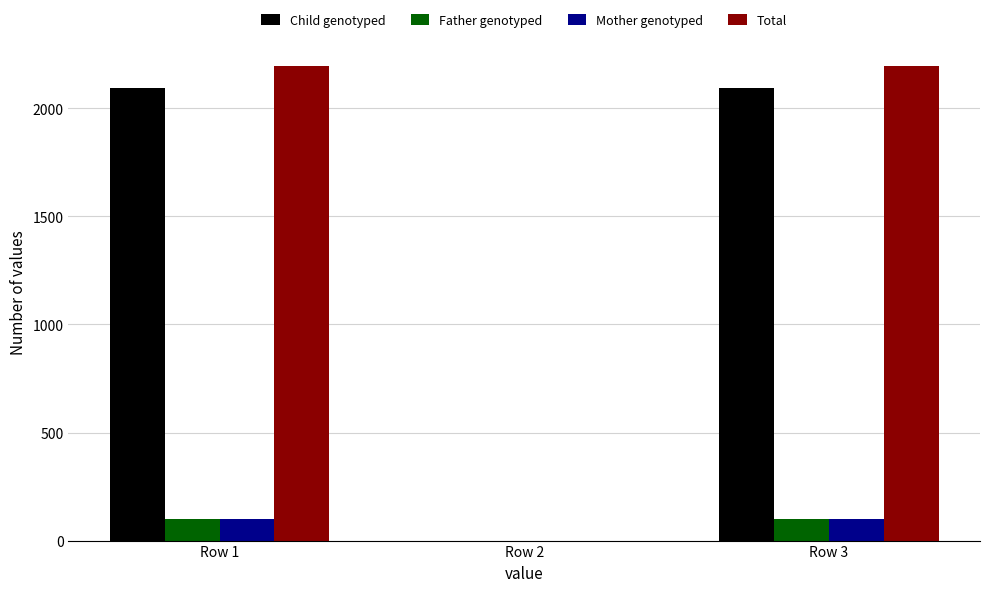

The value of Total at Row 2 is 0.0. True or false?

True